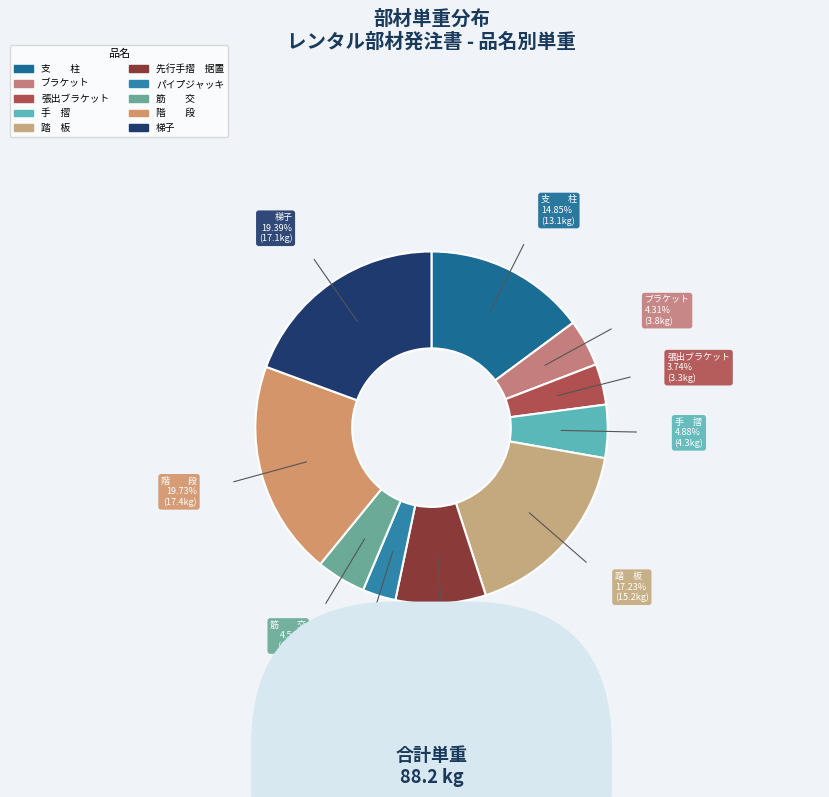

Approximately how many times larger is the value at 支 柱 compared to 手 摺?

3.0